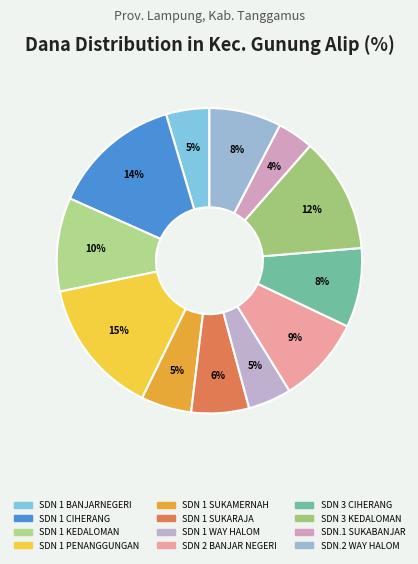

Rank the categories by value from lowest to highest.

SDN.1 SUKABANJAR, SD NEGERI 1 BANJARNEGERI, SD NEGERI 1 WAY HALOM, SD NEGERI 1 SUKAMERNAH, SD NEGERI 1 SUKARAJA, SDN.2 WAY HALOM, SD NEGERI 3 CIHERANG, SD NEGERI 2 BANJAR NEGERI, SD NEGERI 1 KEDALOMAN, SD NEGERI 3 KEDALOMAN, SD NEGERI 1 CIHERANG, SD NEGERI 1 PENANGGUNGAN